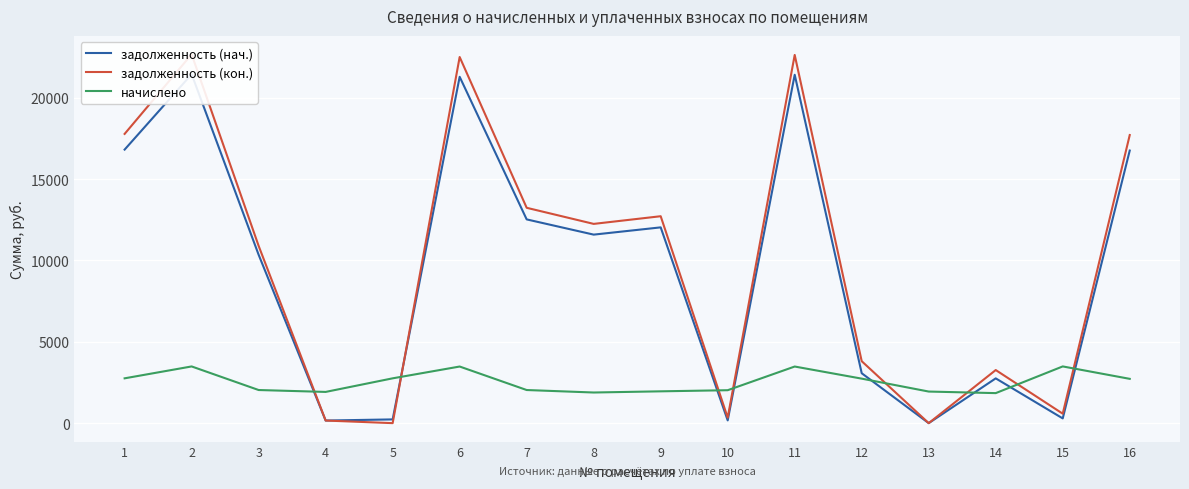

At how many categories does at least one series exceed 13937?

5